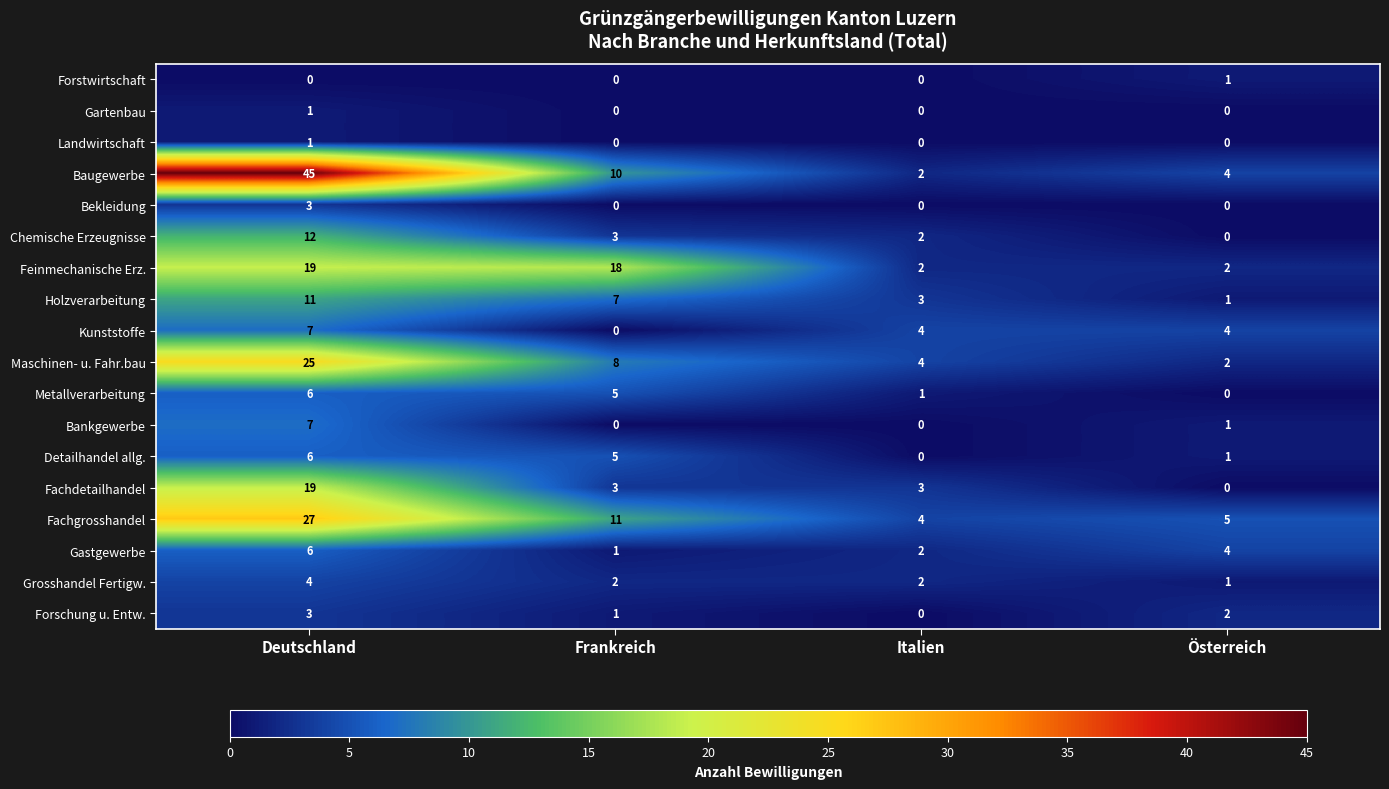

Is it true that Gartenbau equals -1 at Österreich?

False